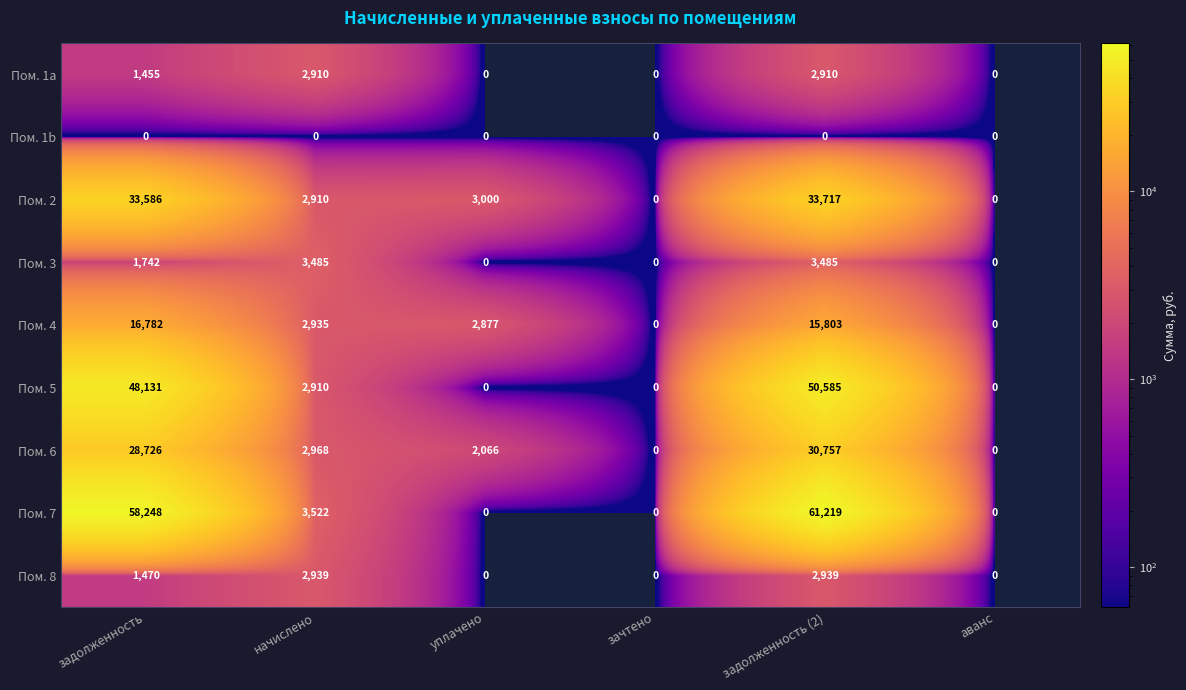

Is it true that Пом. 2 equals 33717 at задолженность (2)?

True